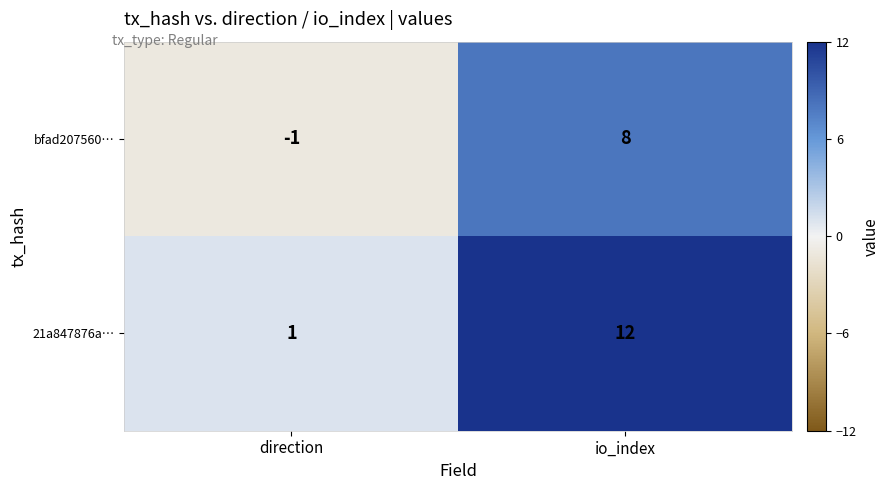

What is the approximate value of 21a847876a… at io_index, to the nearest 5?

10